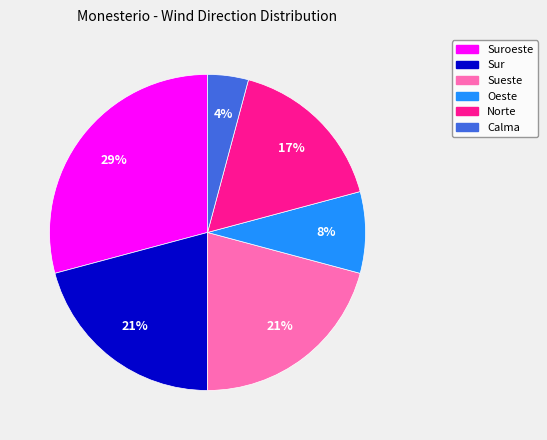

To the nearest percent, what is the average slice percentage?

17%